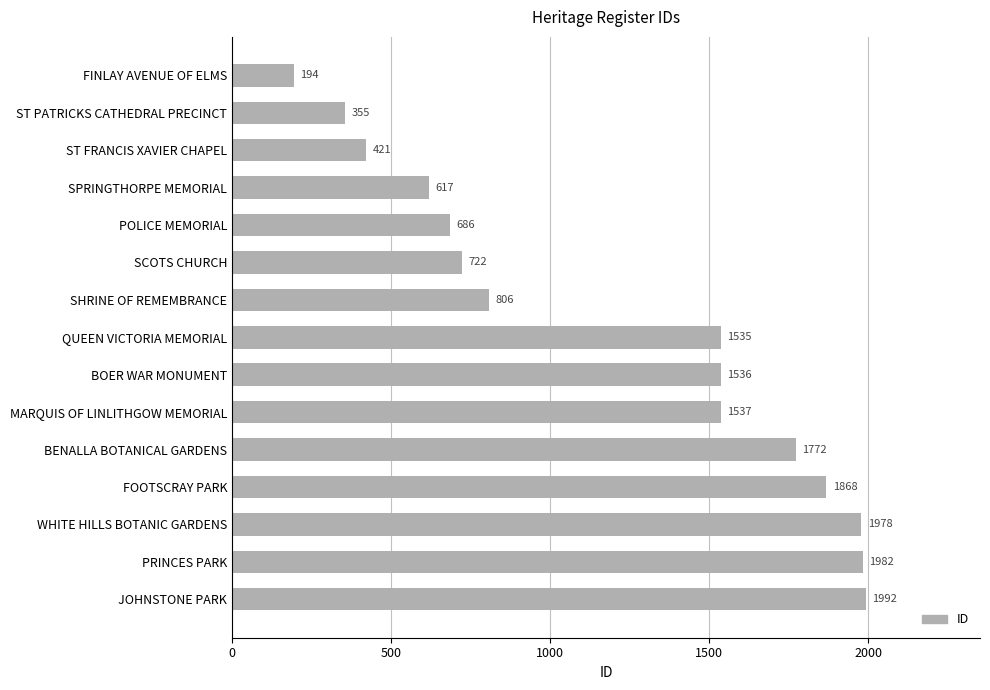

Between ST FRANCIS XAVIER CHAPEL and ST PATRICKS CATHEDRAL PRECINCT, which is larger?

ST FRANCIS XAVIER CHAPEL